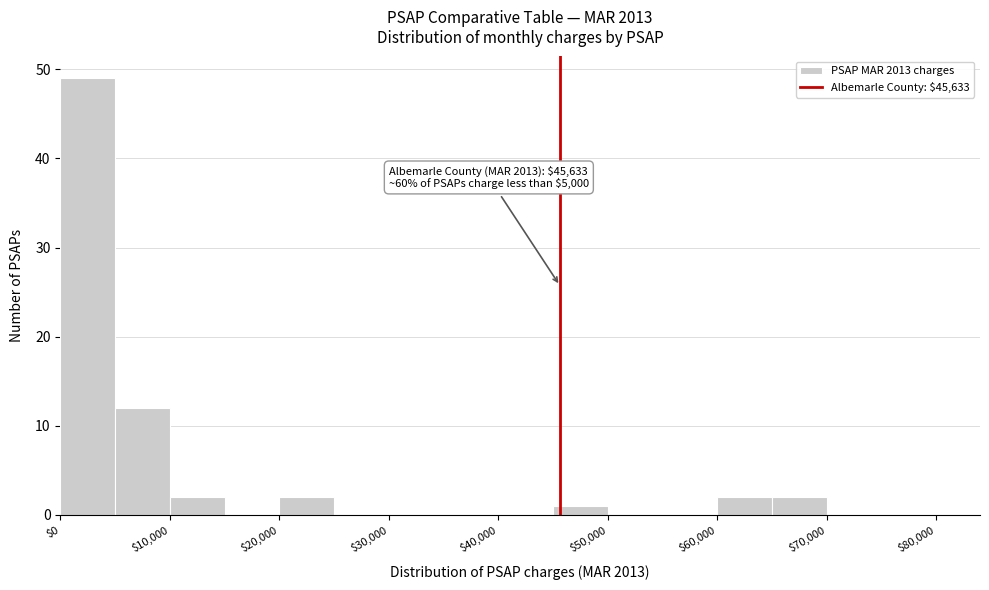

Over which range of the x-axis is the bar tallest?

0 to 5000